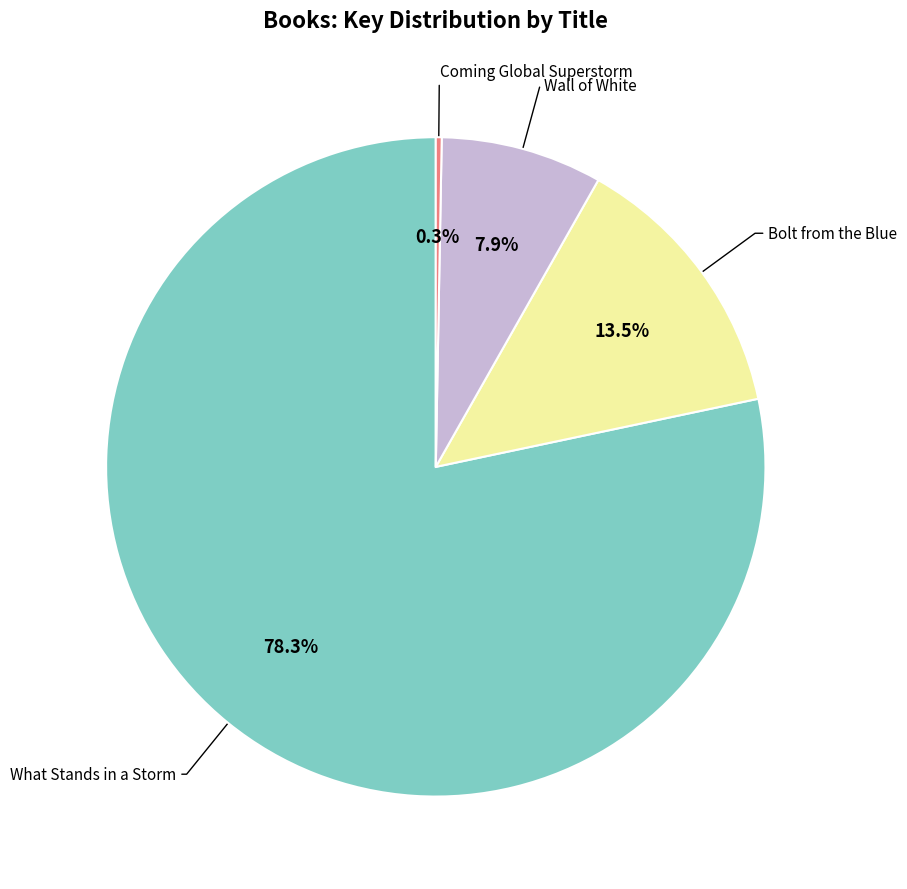

Does any single category account for the majority?

Yes